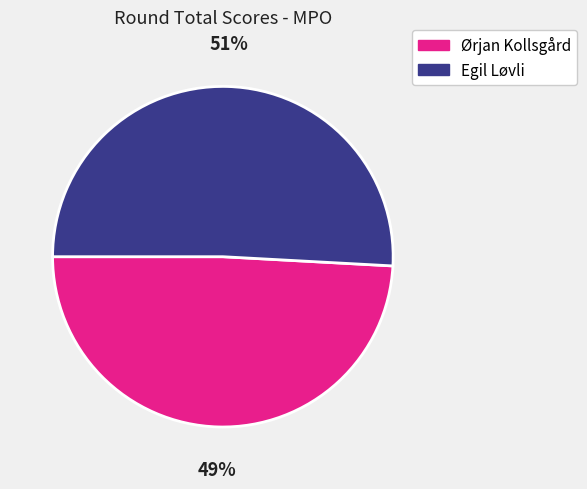

How many slices are in this pie chart?

2